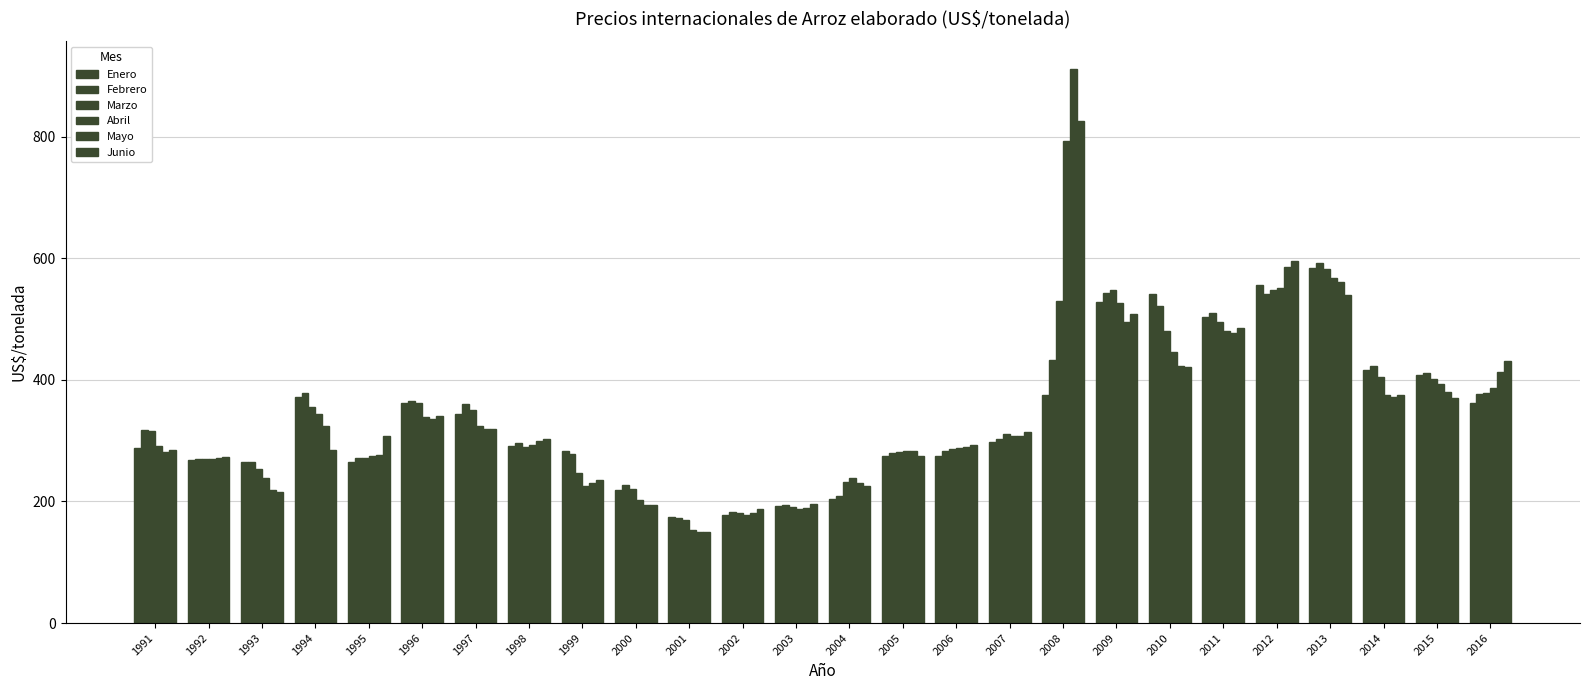

How many bars are there in total?

156